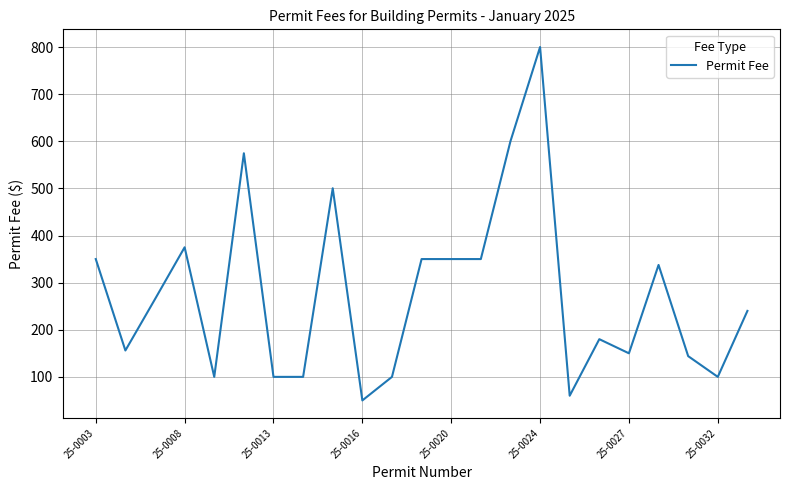

What is the difference between the maximum and minimum values?

750.0